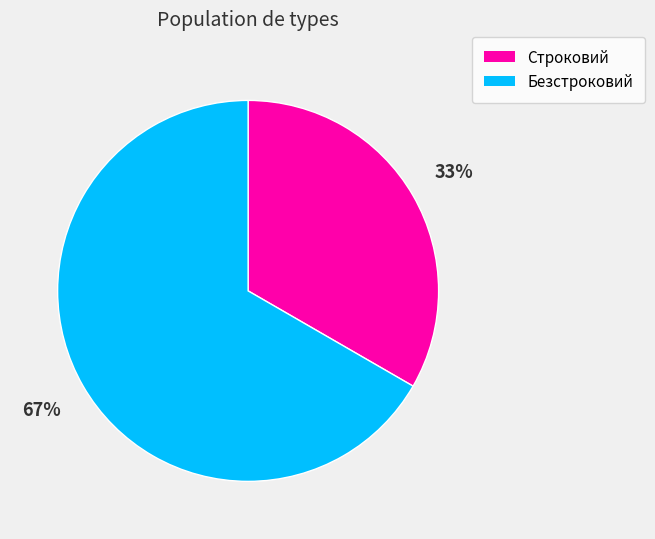

What percentage is the Безстроковий slice, to the nearest percent?

67%